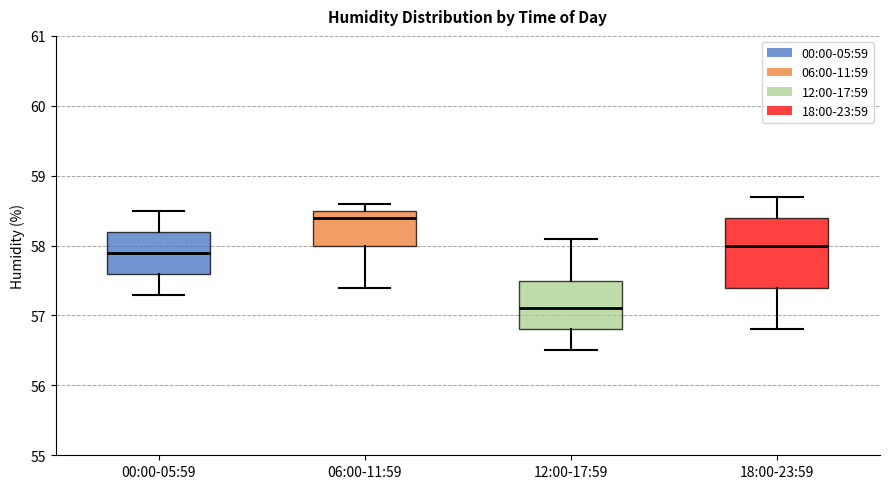

Comparing the boxes themselves (not the whiskers), which one is the tallest?

18:00-23:59